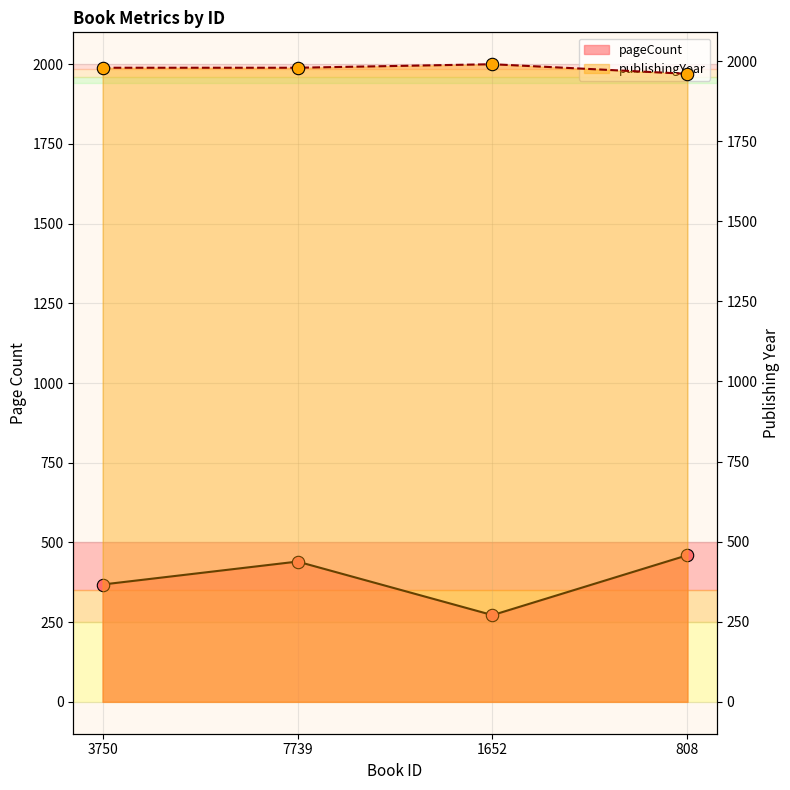

Which series has the largest Y range (max minus min)?

pageCount